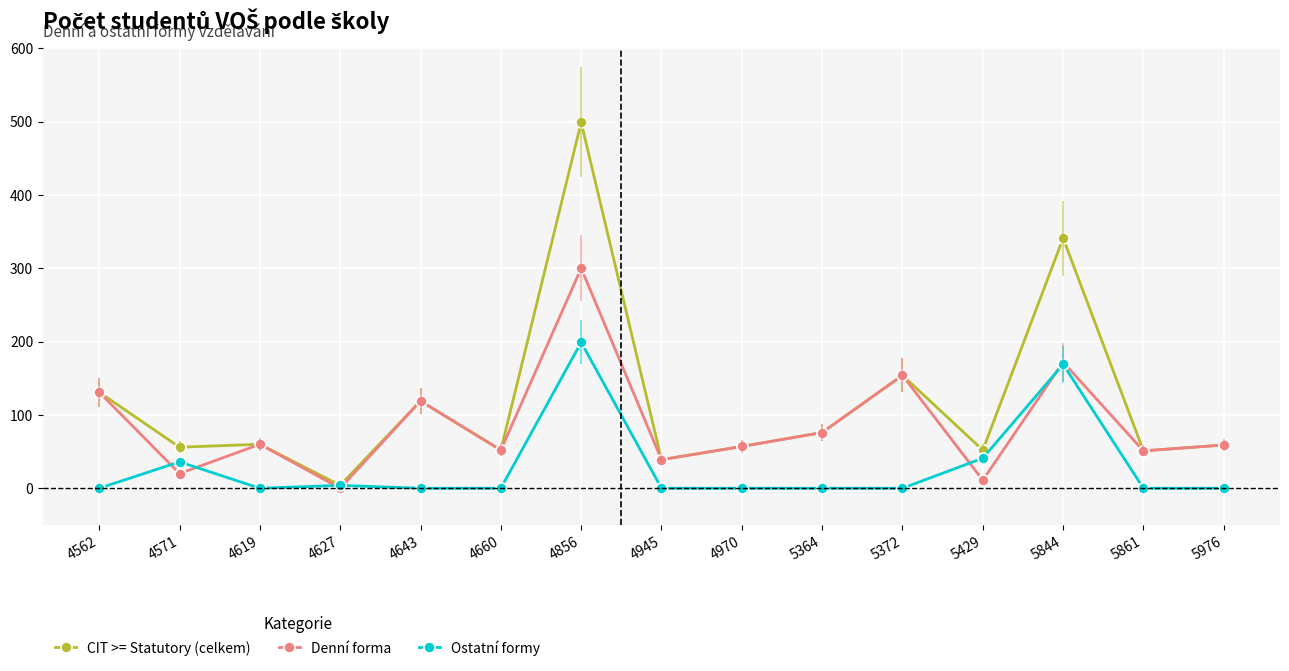

The value of Ostatní formy at 4660 is 0. True or false?

True